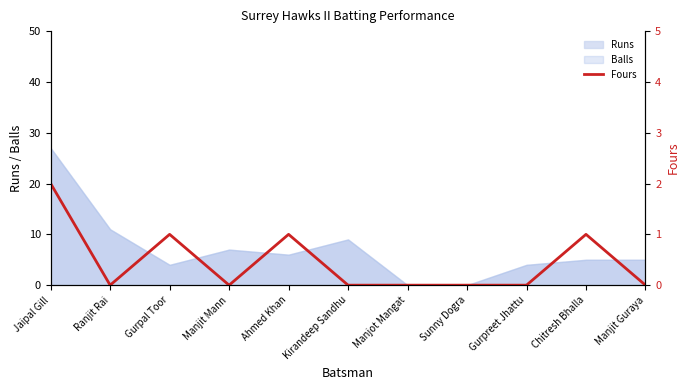

What is the sum of all values?

5